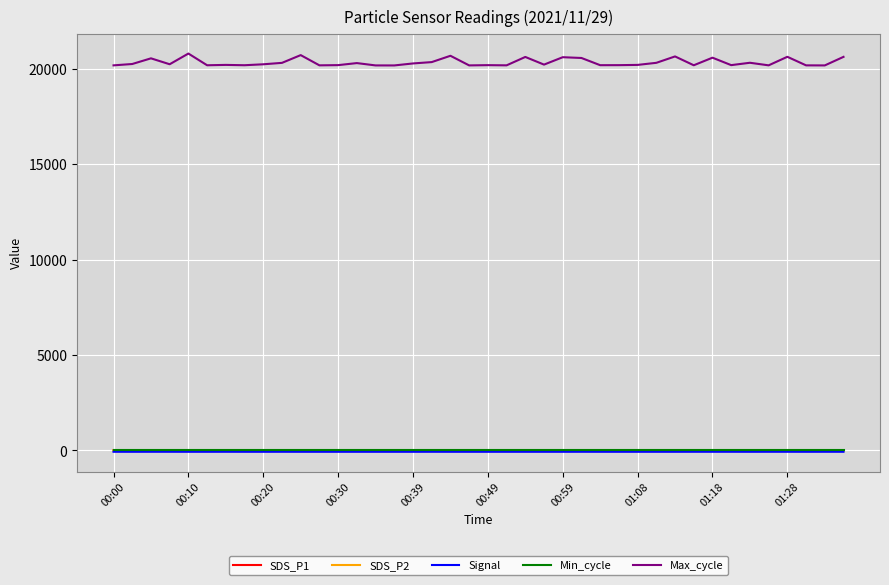

Which series has the largest total across all categories?

Max_cycle